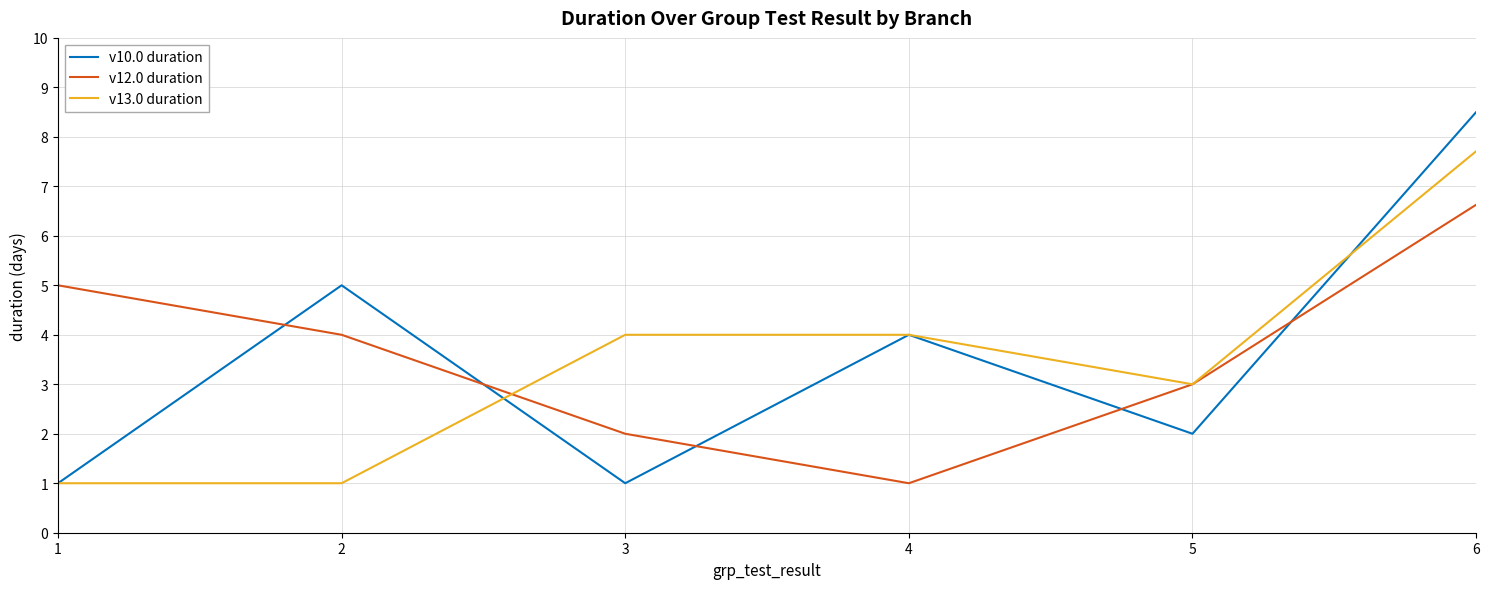

Rank the series by their maximum value, from lowest to highest.

v12.0 duration, v13.0 duration, v10.0 duration